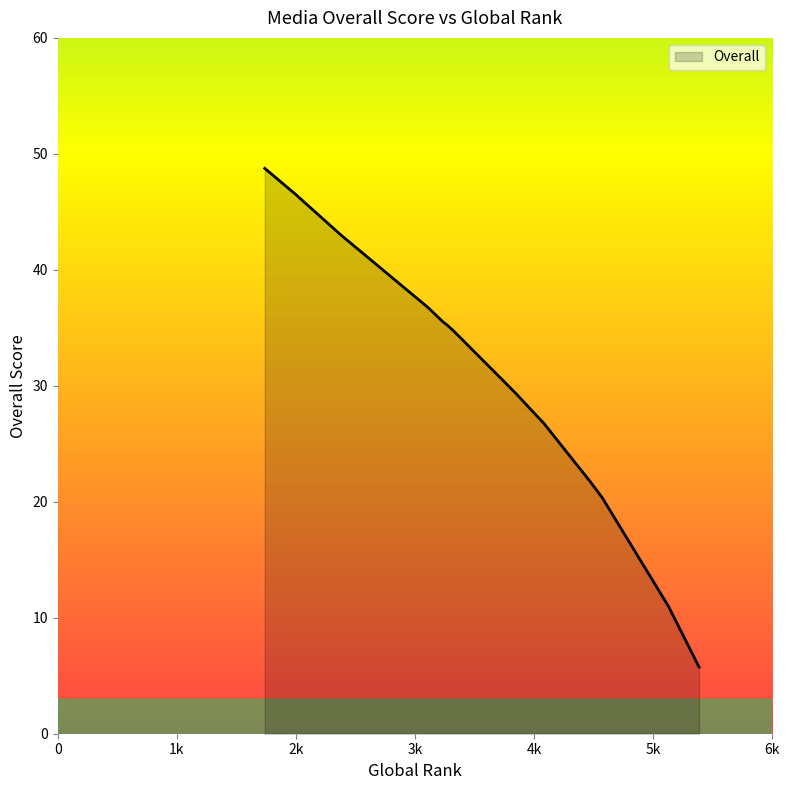

What is the smallest value displayed?

5.8